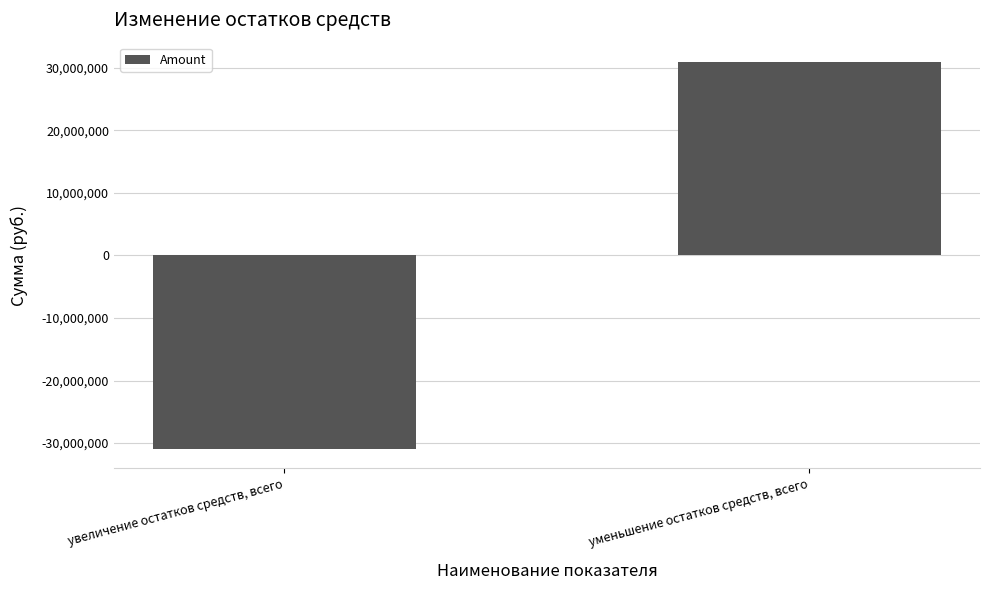

What position from the right is уменьшение остатков средств, всего?

1